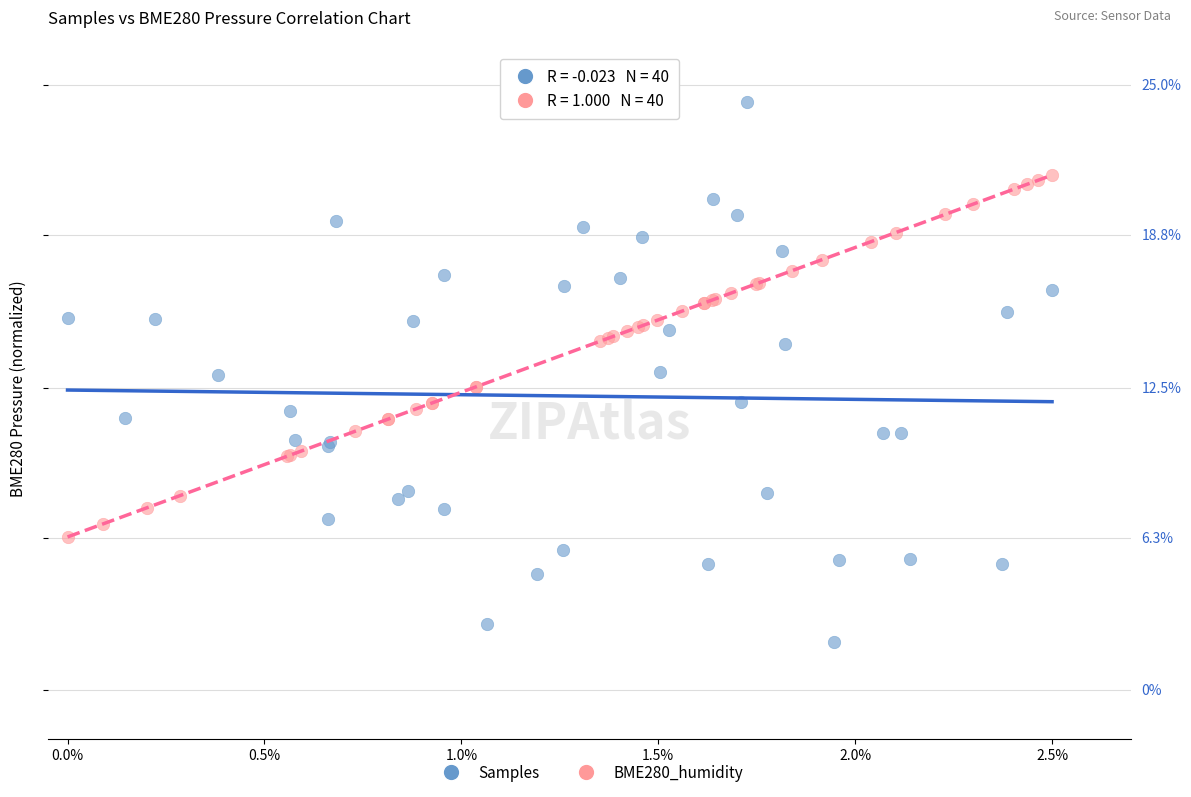

What are all the series names shown in the legend?

Samples, BME280_humidity